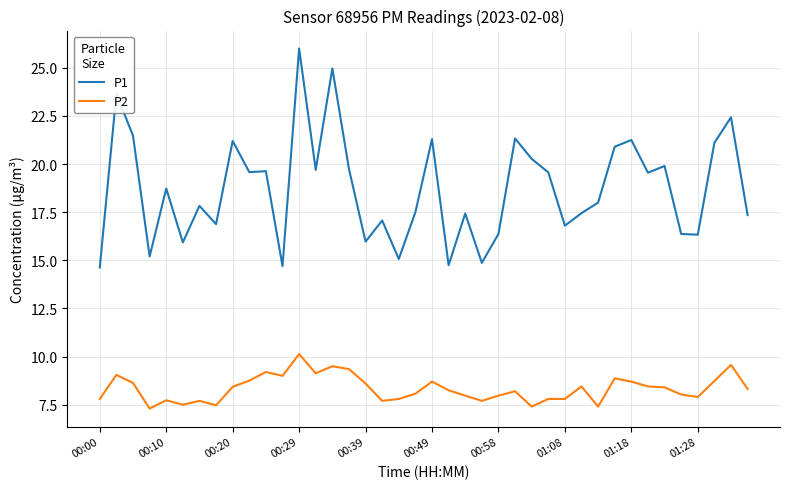

Which series has the largest total across all categories?

P1